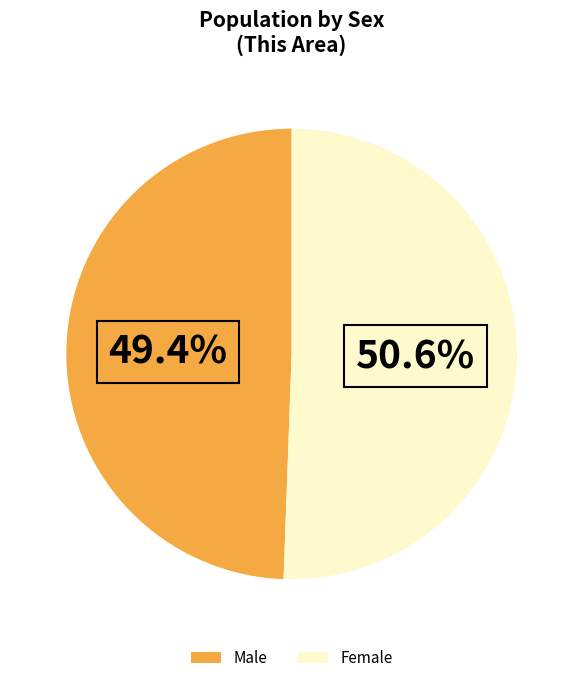

What percentage do Male and Female together represent?

100.0%